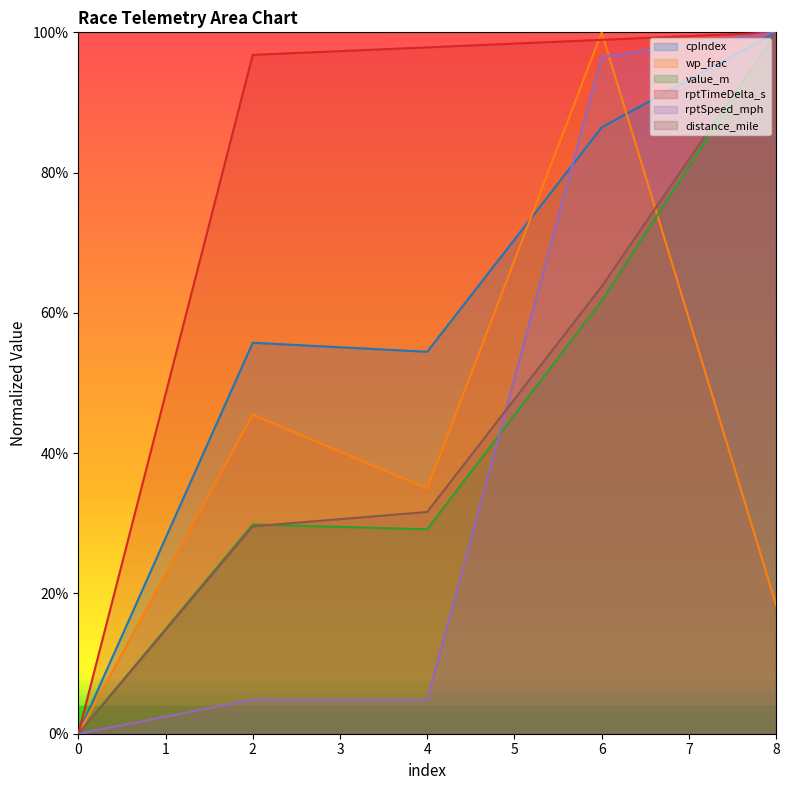

List the series in order of their peak value, highest first.

cpIndex, wp_frac, value_m, rptTimeDelta_s, rptSpeed_mph, distance_mile